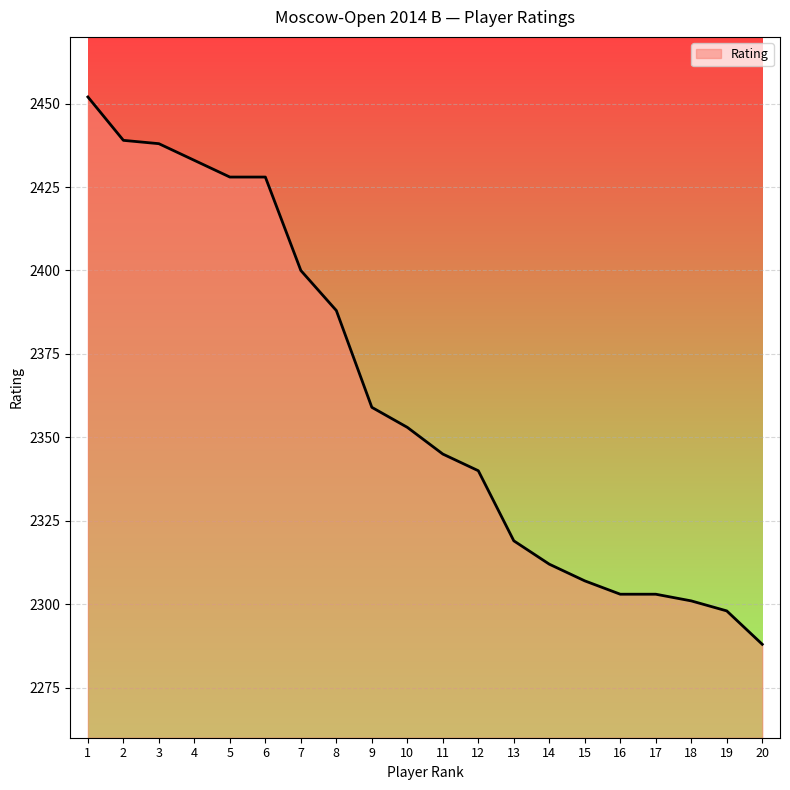

What is the difference between the maximum and minimum values?

164